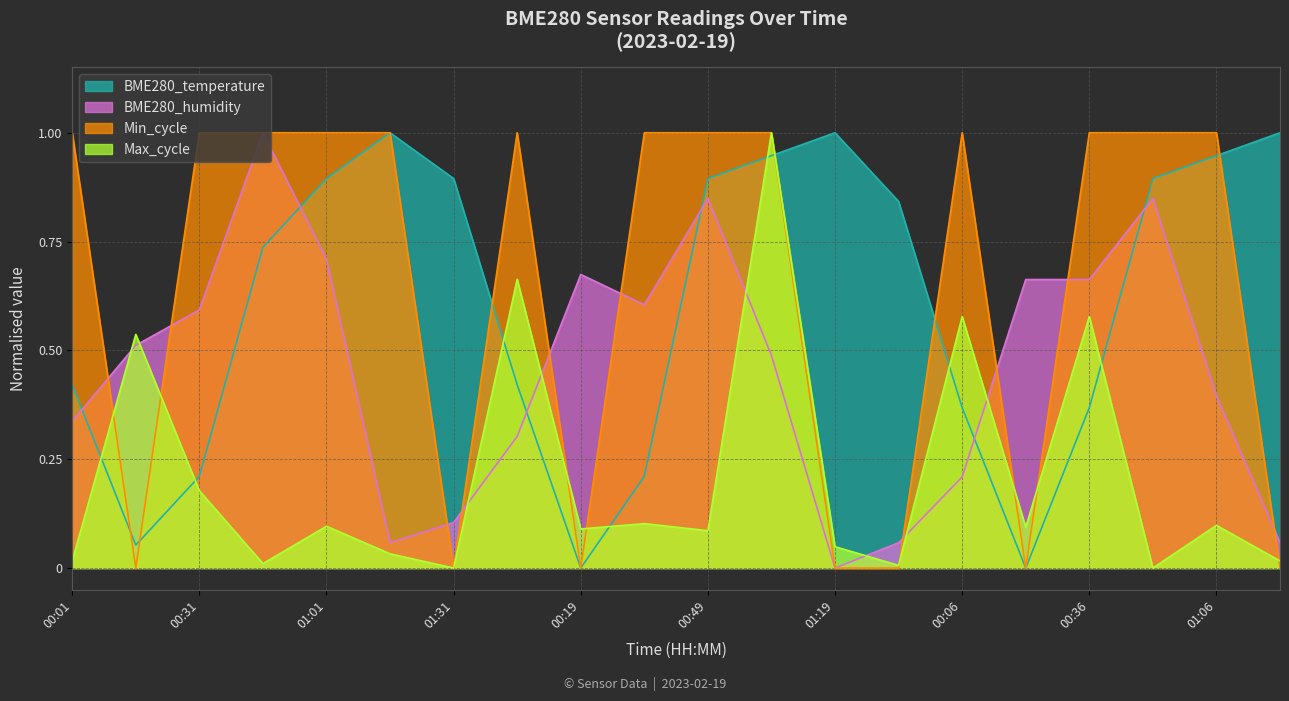

Which category has the highest value in the BME280_temperature series?

01:16